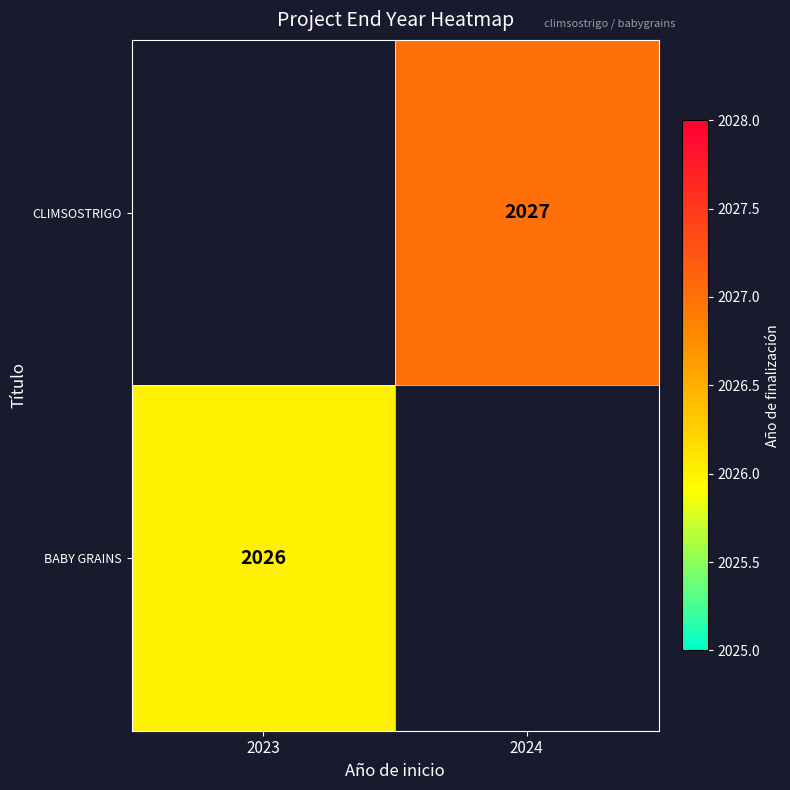

The value of BABY GRAINS at 2023 is 1135. True or false?

False